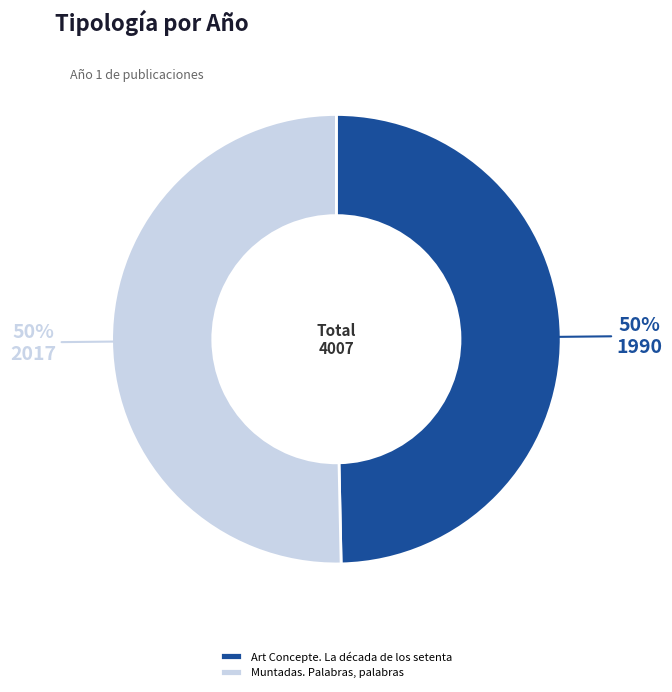

To the nearest percent, what is the average slice percentage?

50%